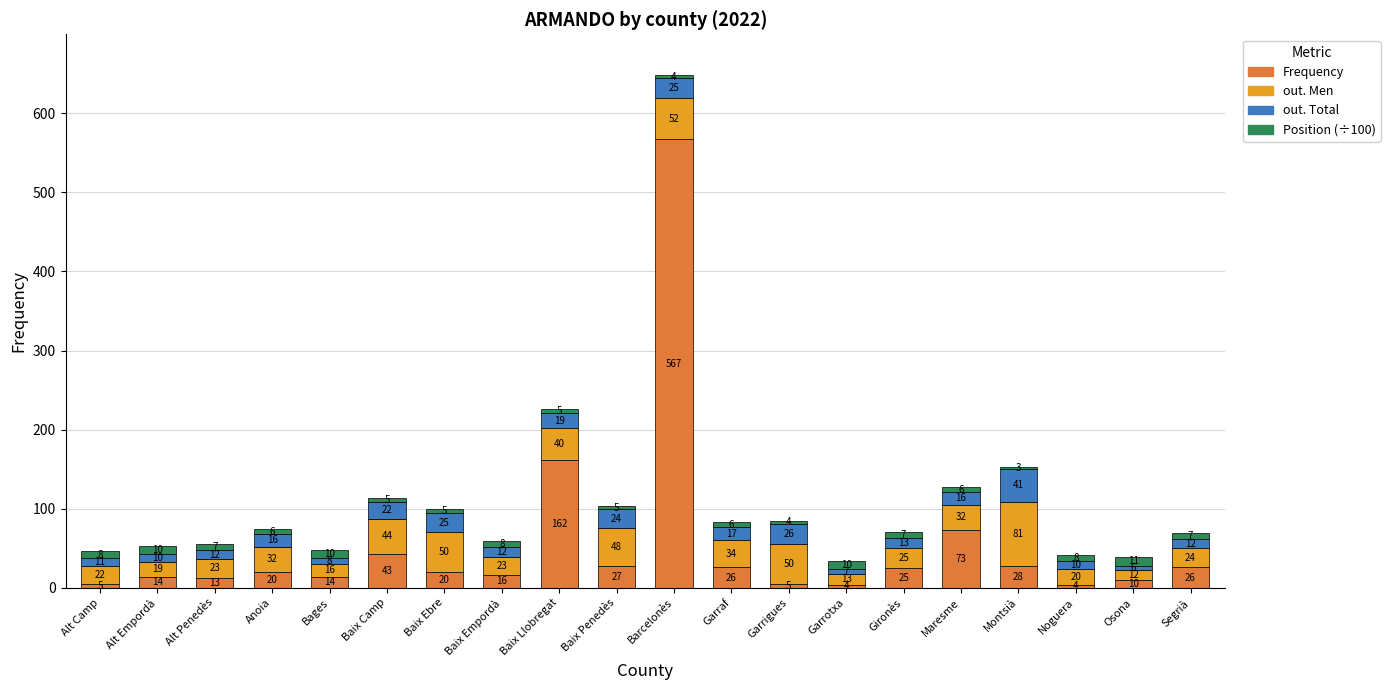

How many bars are there in total?

20